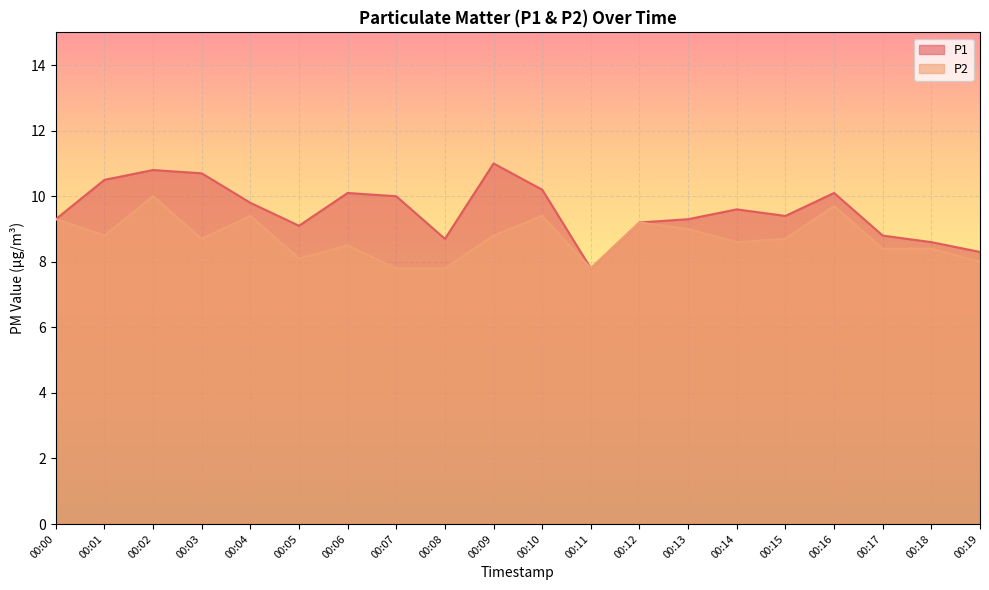

What is the minimum value shown in the chart?

7.8